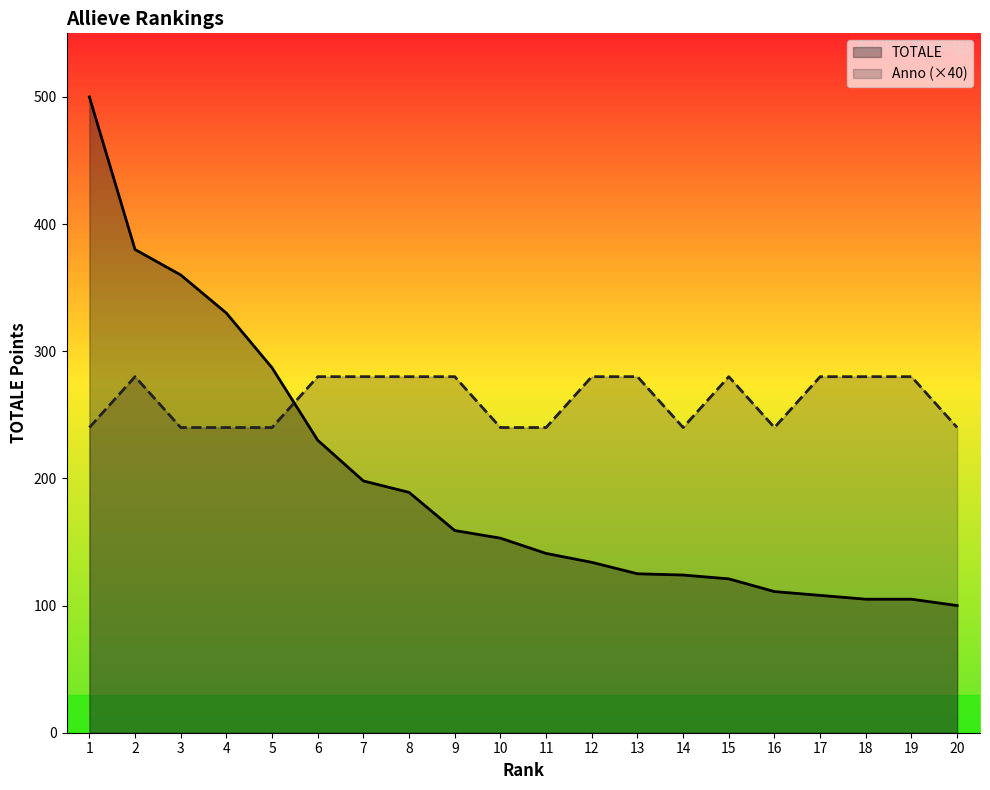

What is the value of the TOTALE point at the 15th from the left?

121